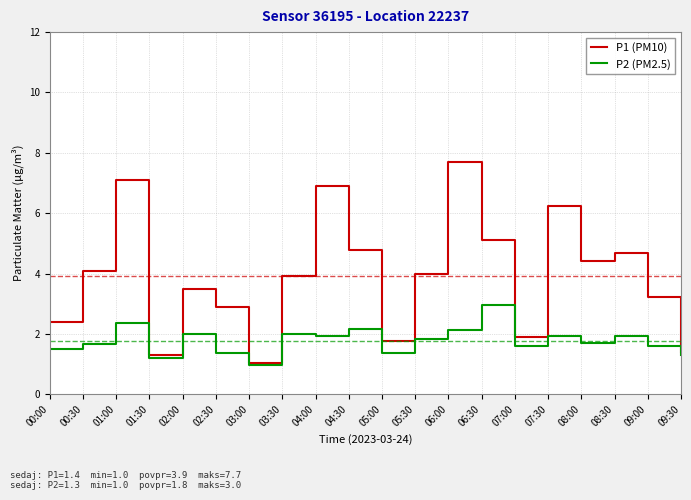

Which label corresponds to the smallest value in the chart?

03:00